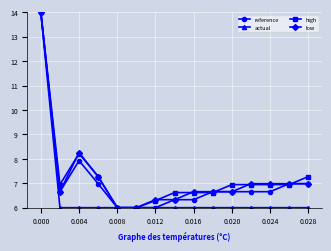

How many lines are shown in the chart?

4